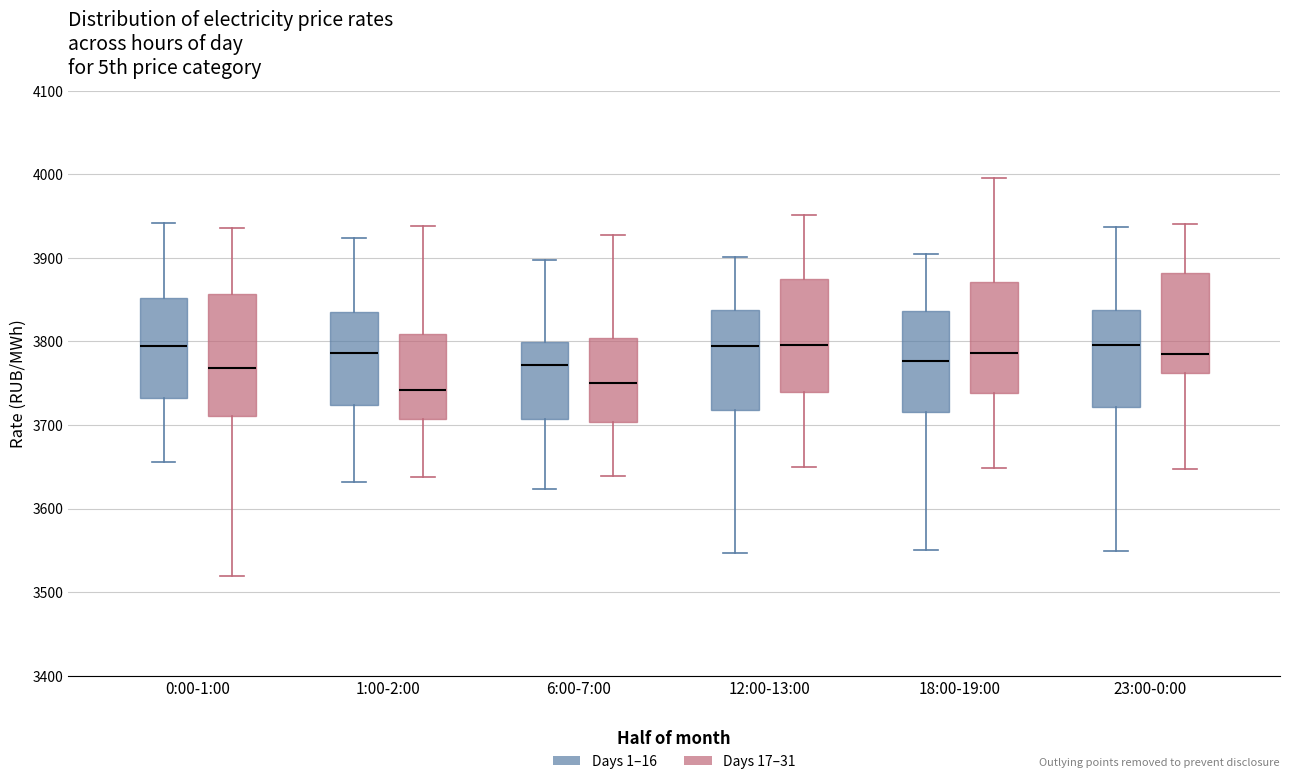

Comparing the boxes themselves (not the whiskers), which one is the tallest?

0:00-1:00 (Days 17–31)